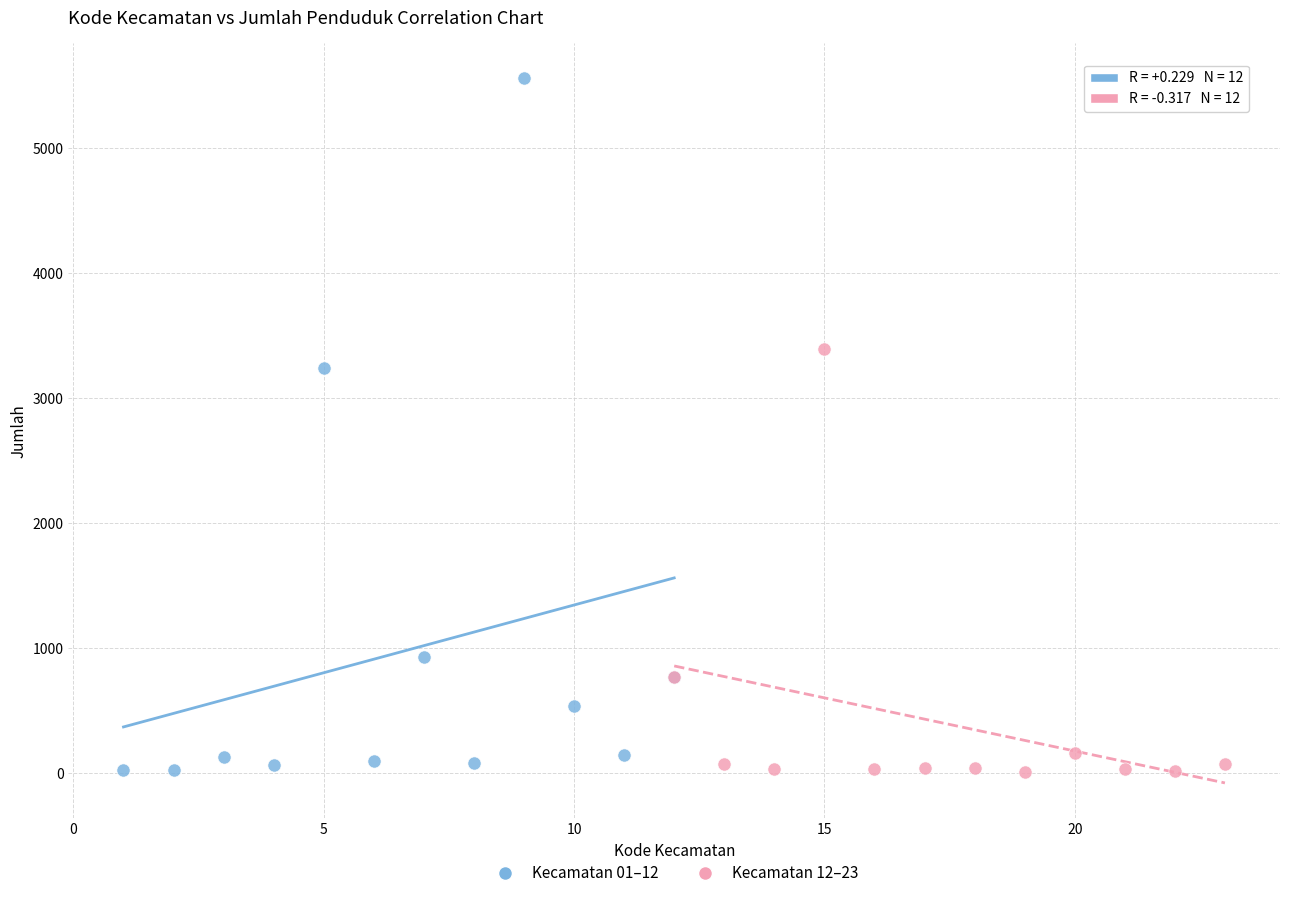

Which series has the widest spread of Y values?

Kecamatan 01–12